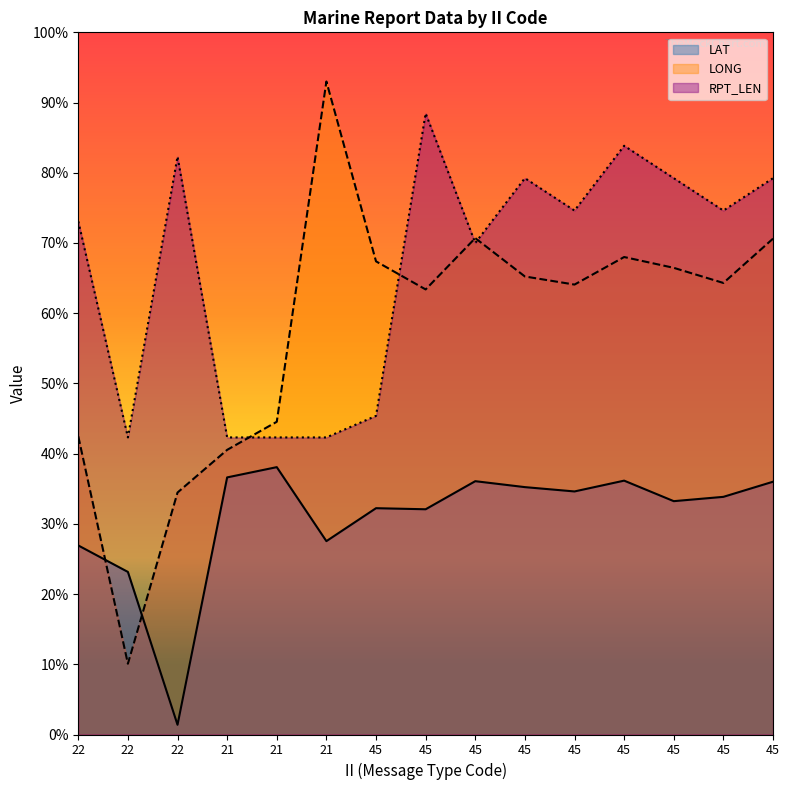

What is the difference between the highest and lowest values at 22?

69.2